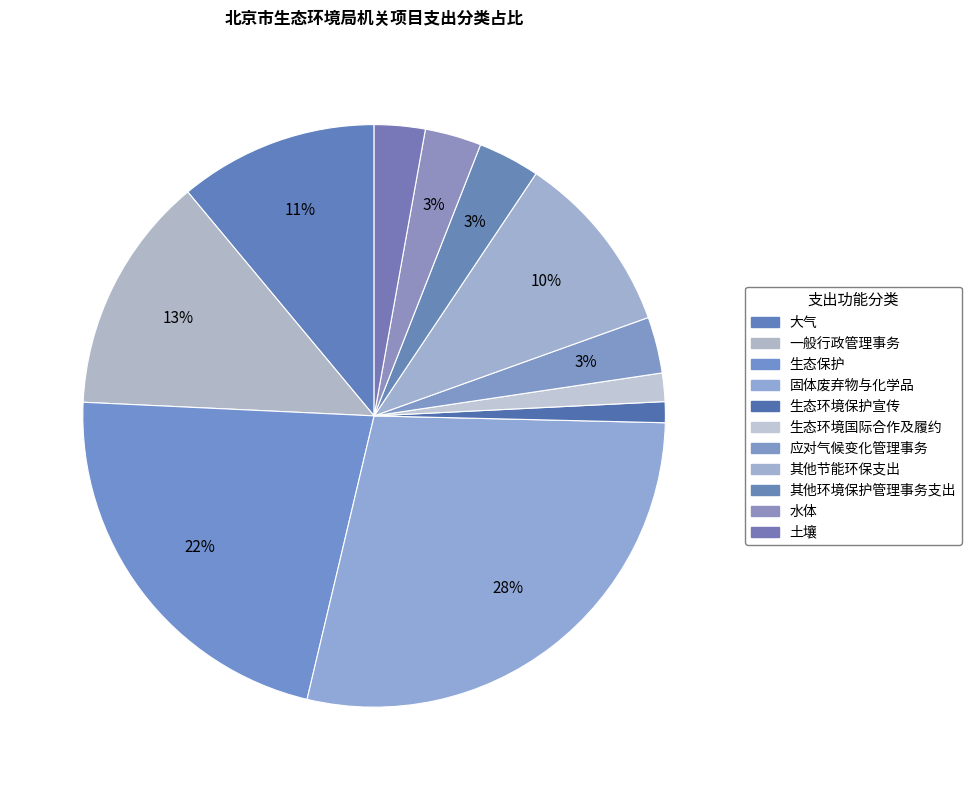

What is the change in value from 大气 to 生态环境国际合作及履约?

-1381.2